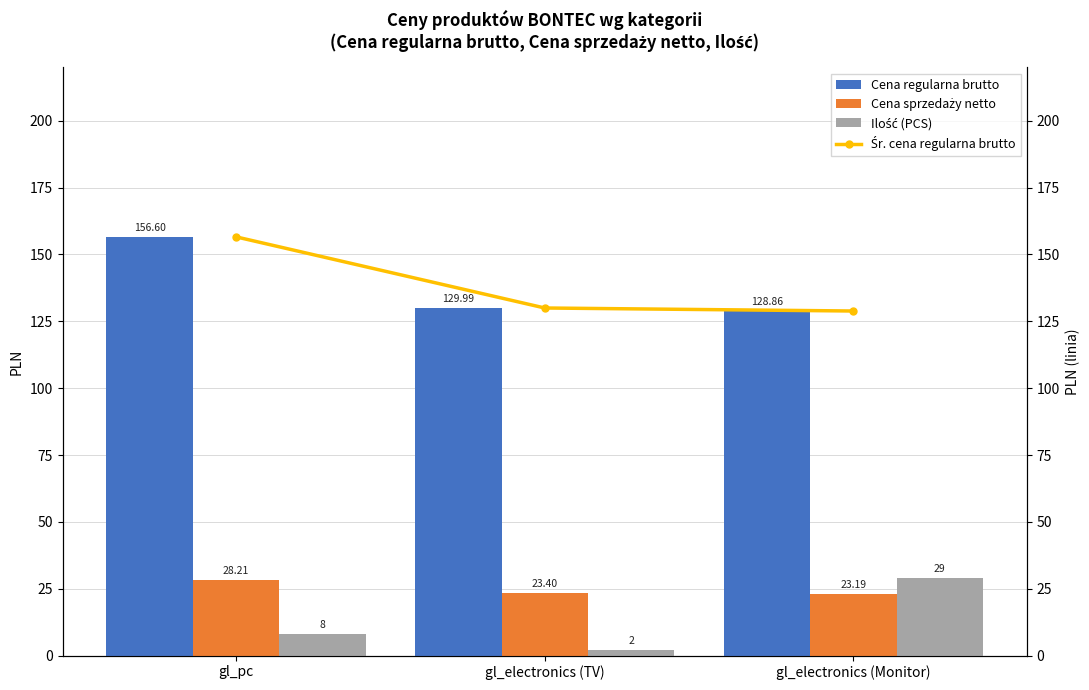

Which series has the widest spread of values?

Cena regularna brutto